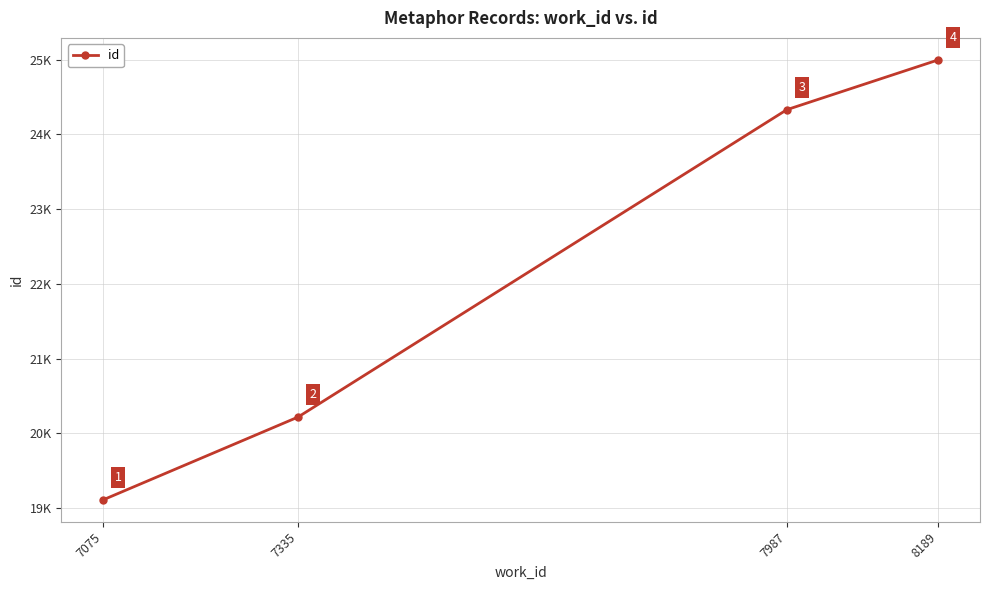

Rank the categories by value from highest to lowest.

8189, 7987, 7335, 7075